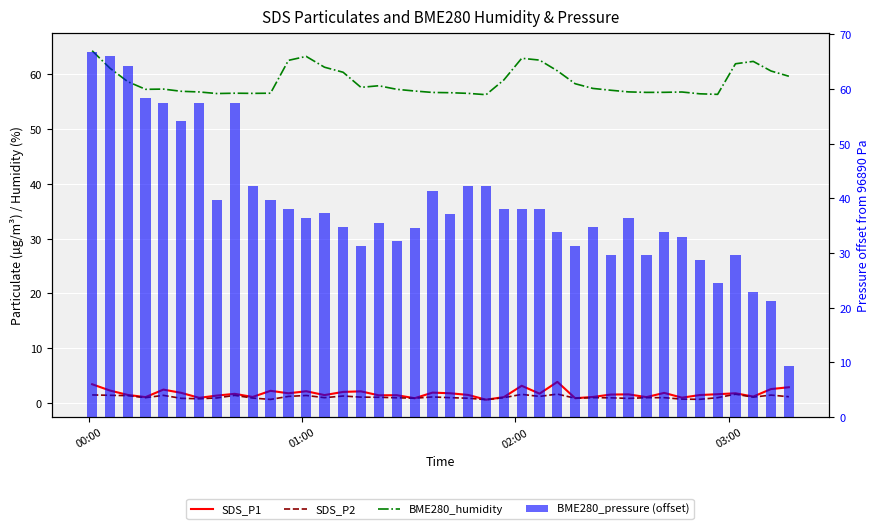

Are the bars grouped side by side (vs. stacked)?

Yes